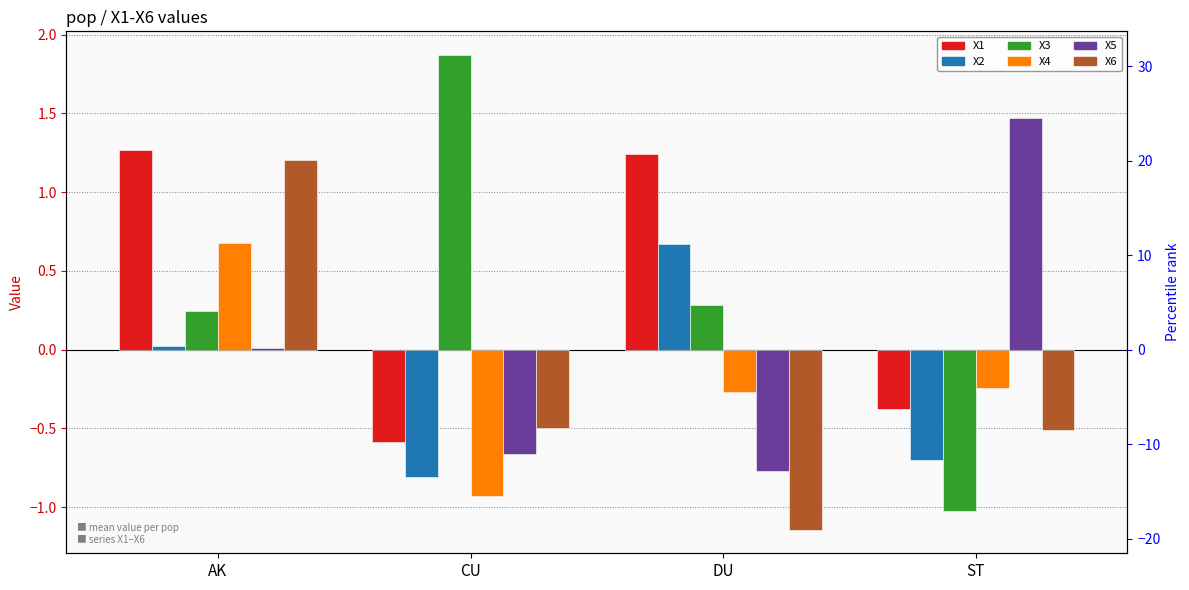

At how many categories does at least one series exceed 0?

4